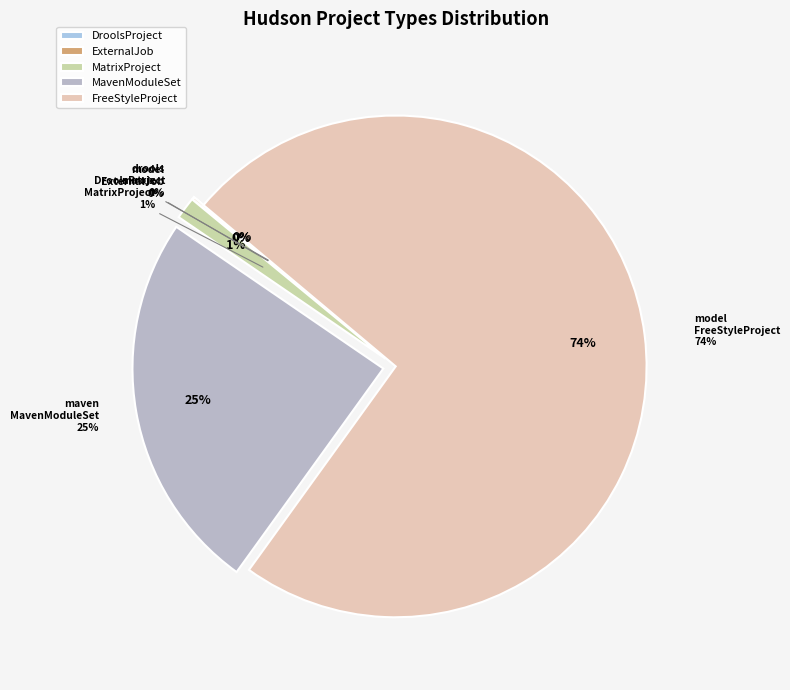

What is the change in value from hudson-model-ExternalJob to hudson-matrix-MatrixProject?

+3224